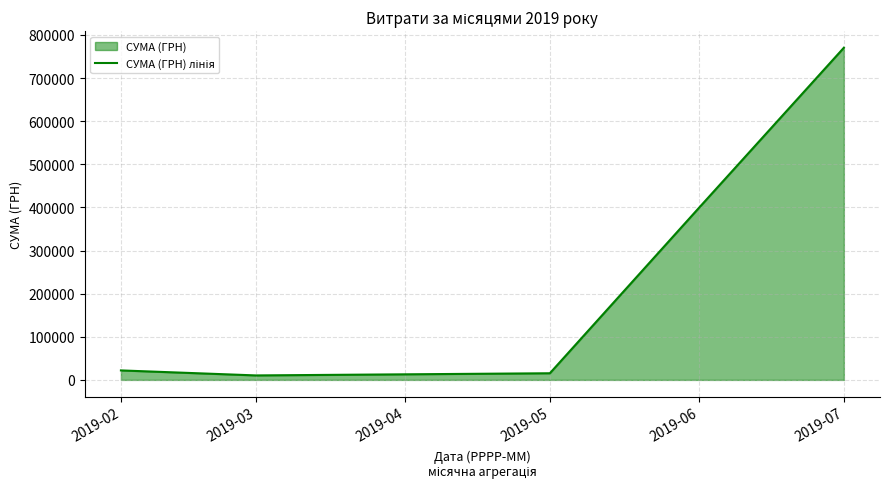

What is the value of the 5th point from the left?

770224.4